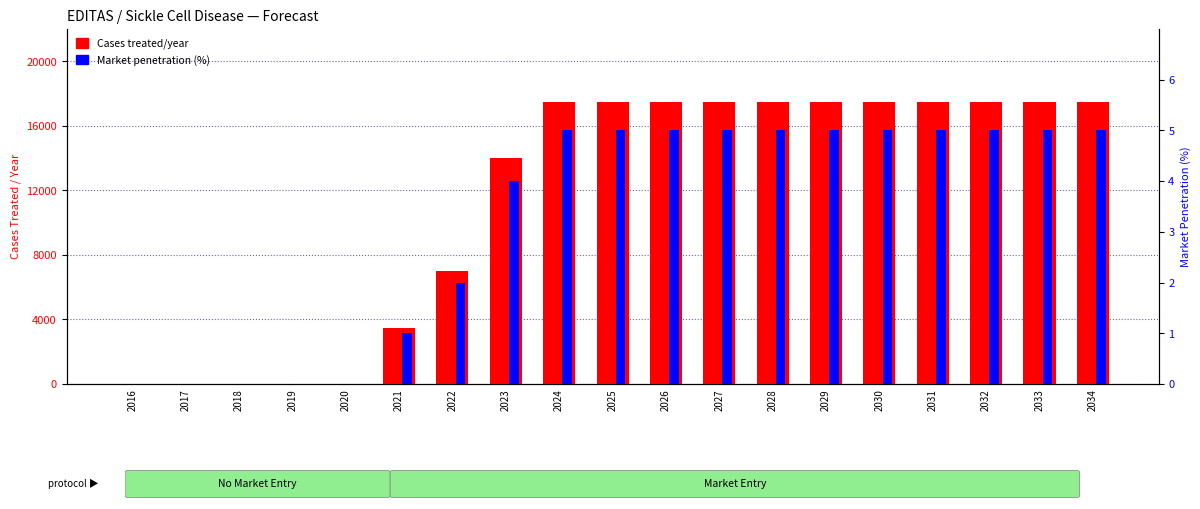

Which series changed the most between 2017 and 2018?

Cases treated/year